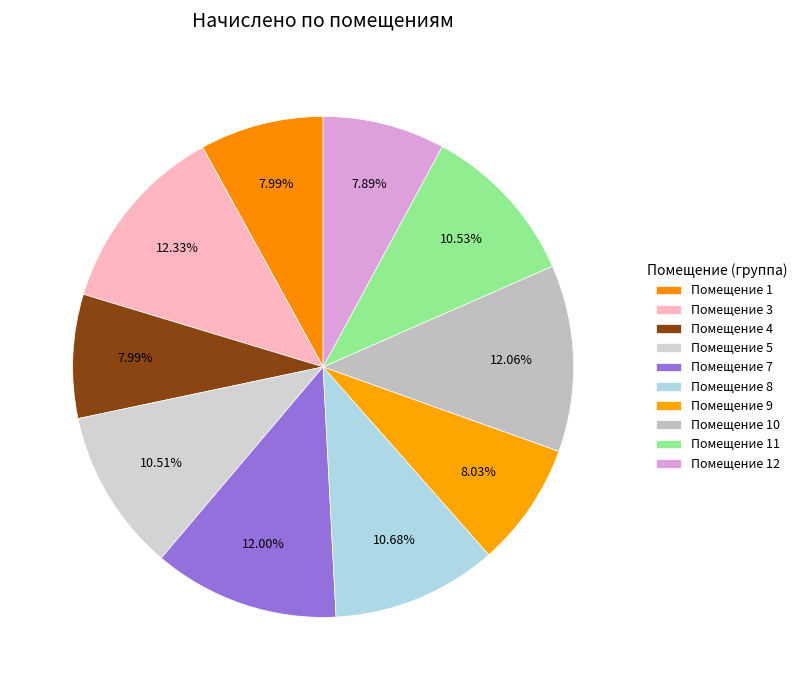

Which slice is the largest?

3